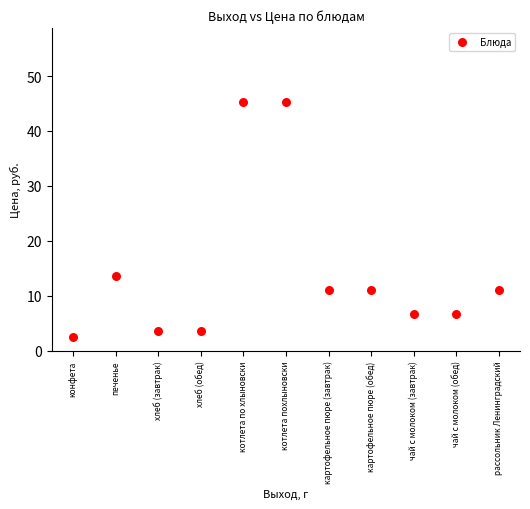

What Y value in the scatter plot is closest to 23?

13.5